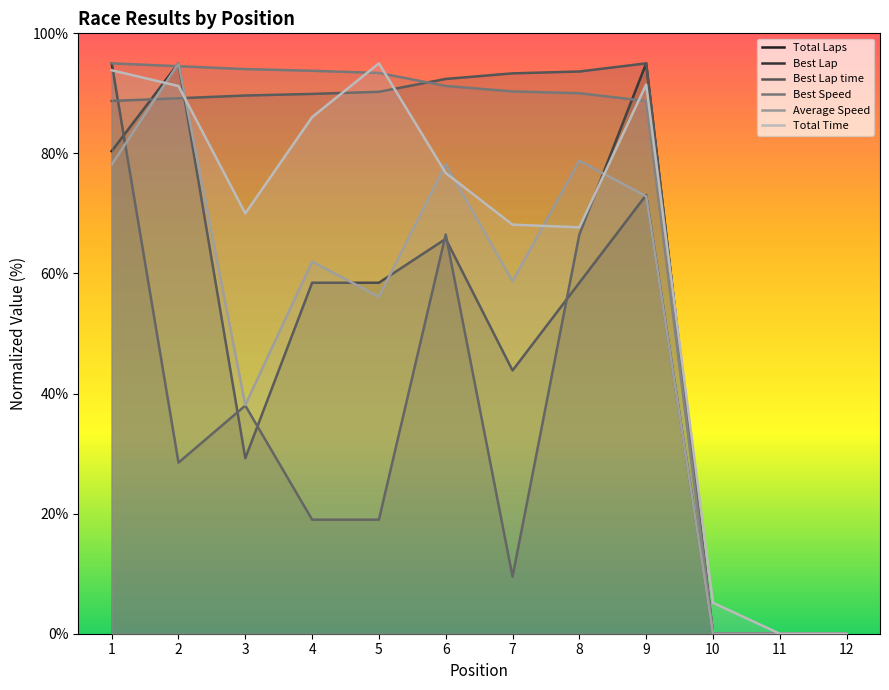

What is the average value of the Best Speed series?

69.3